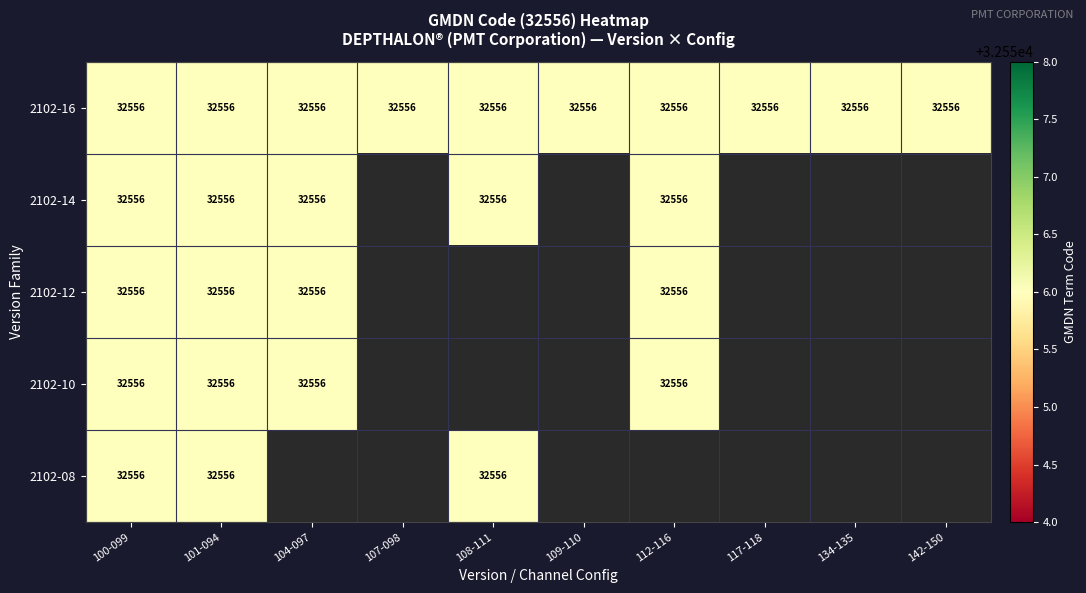

Which category has the lowest value across all series?

107-098